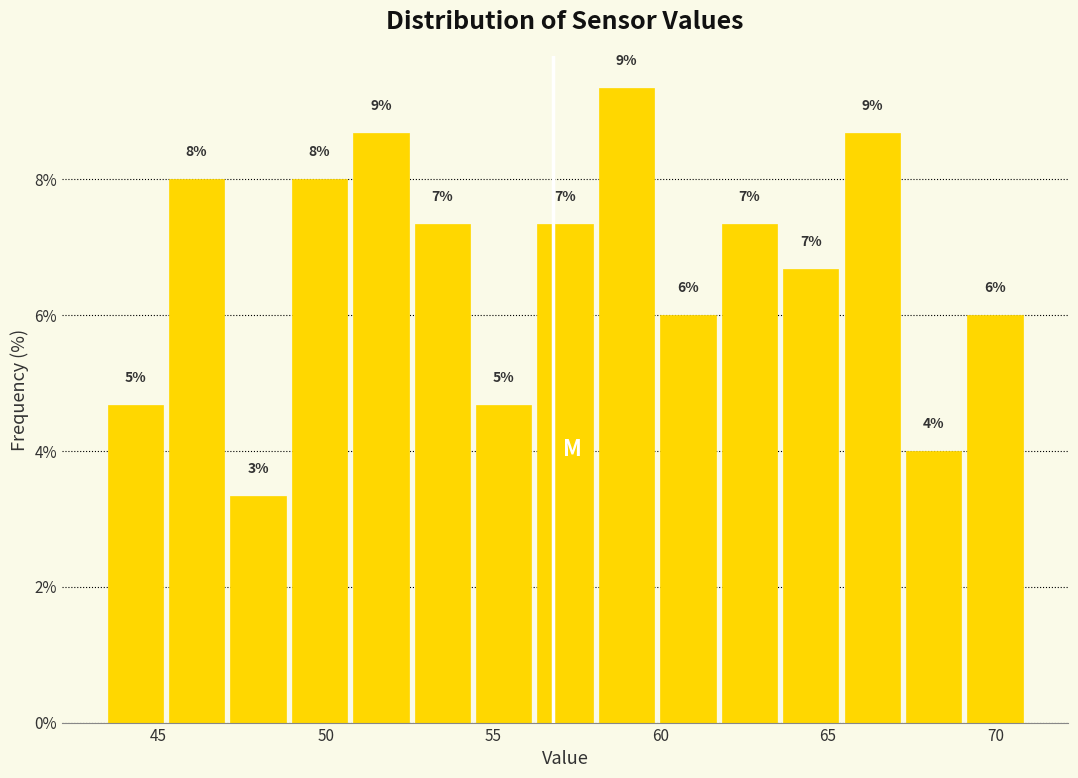

Around what value on the x-axis is the tallest bar? Give the approximate position of its centre, as read against the axis.

59.0